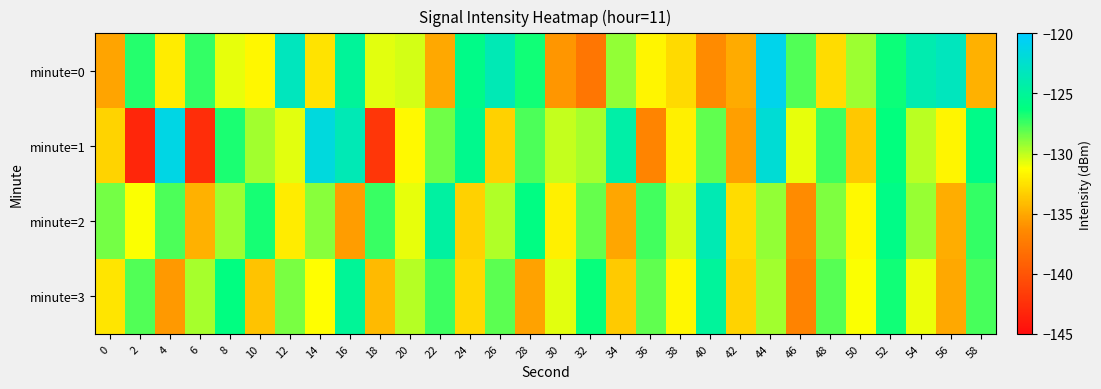

Rank the series at 40 from lowest to highest value.

minute=0, minute=1, minute=3, minute=2